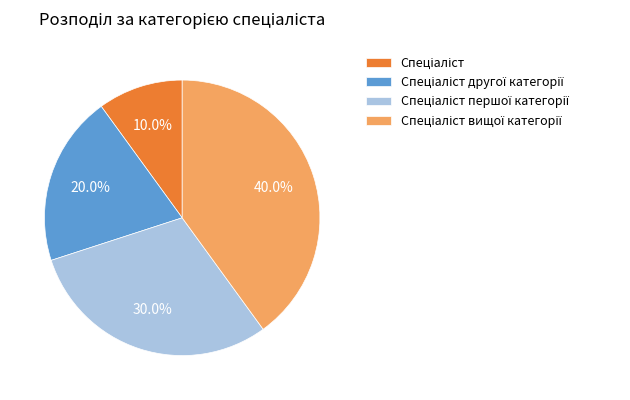

Does any single category account for the majority?

No